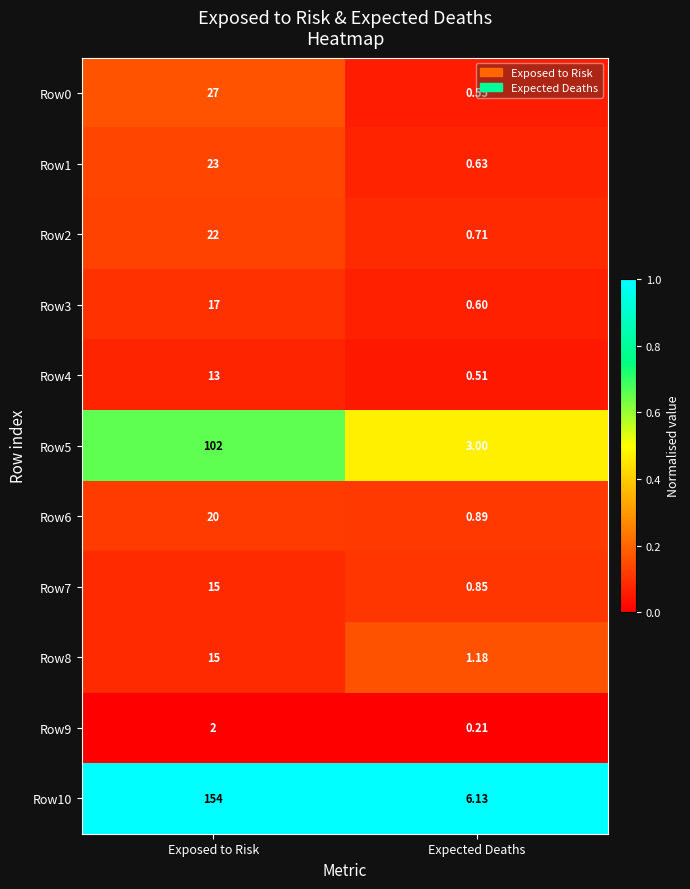

At which label does Row10 reach its minimum?

Expected Deaths